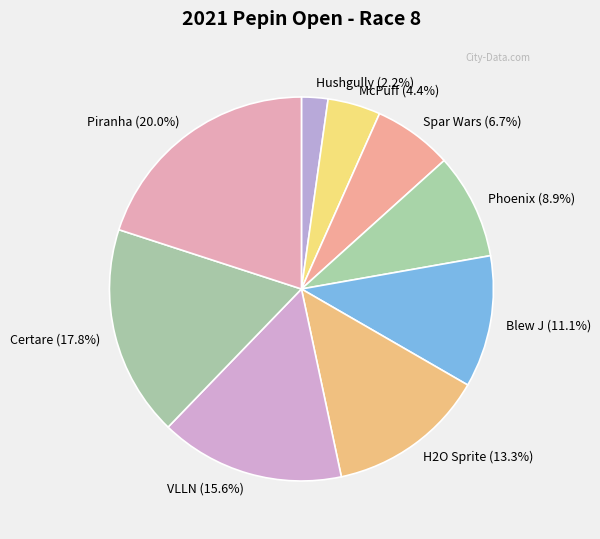

Does VLLN represent more than half of the total?

No